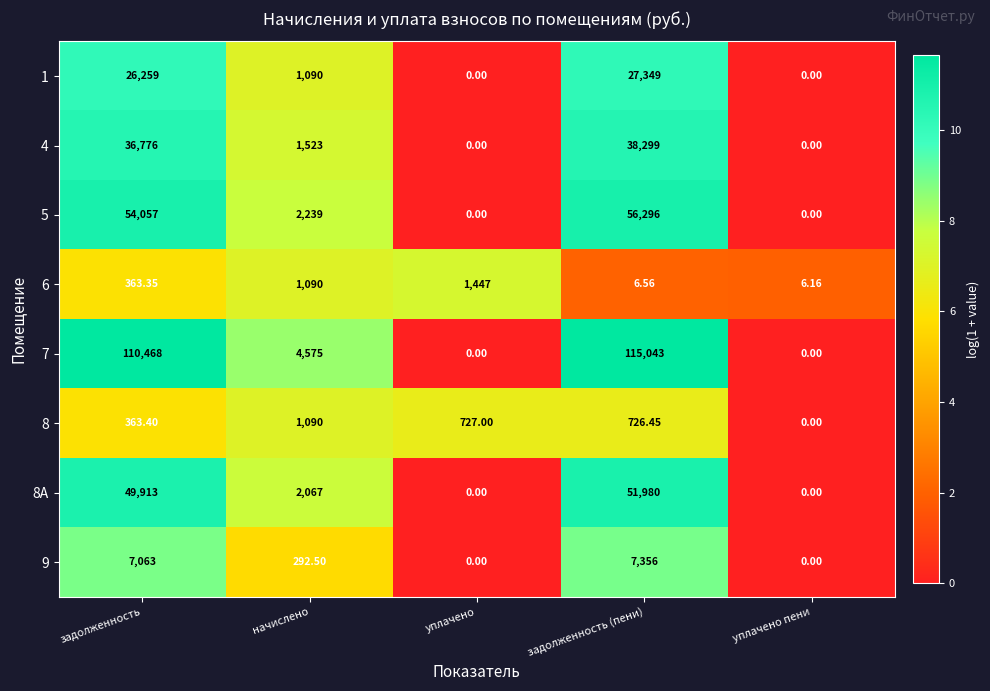

Which series has the largest total across all categories?

7